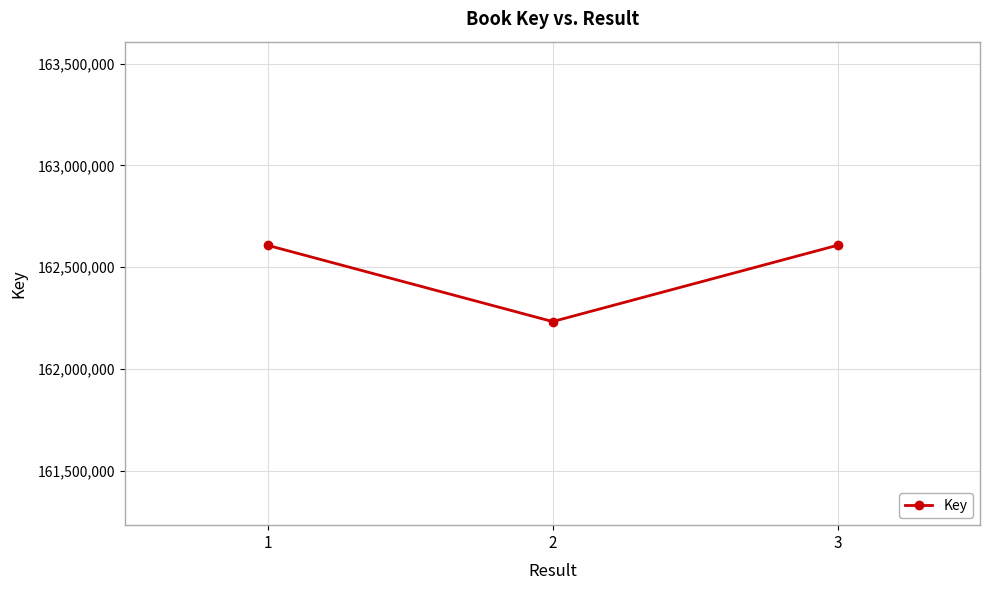

What is the average value?

162482167